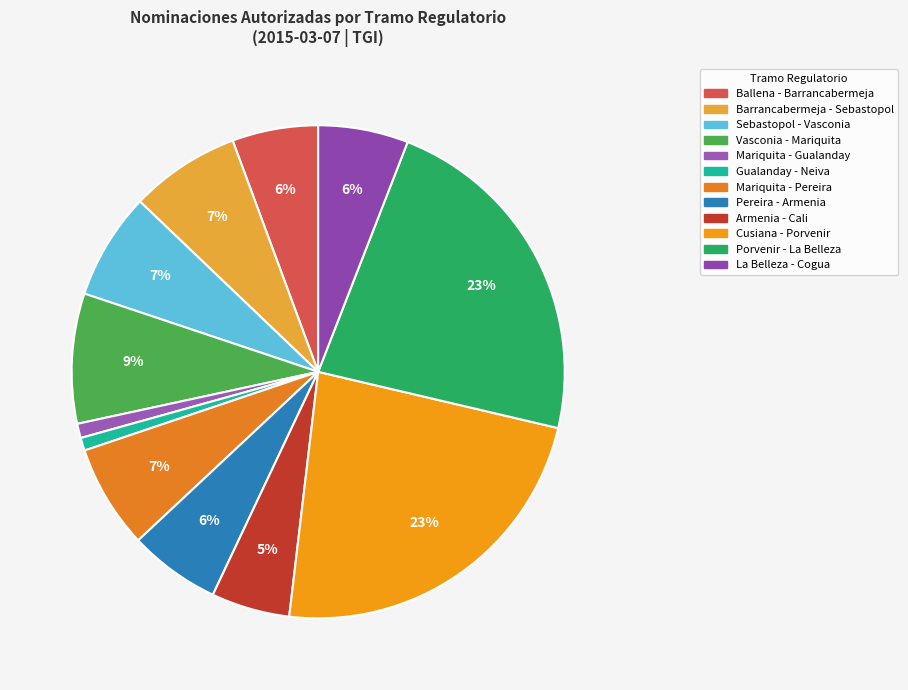

Is there a majority slice in this chart?

No